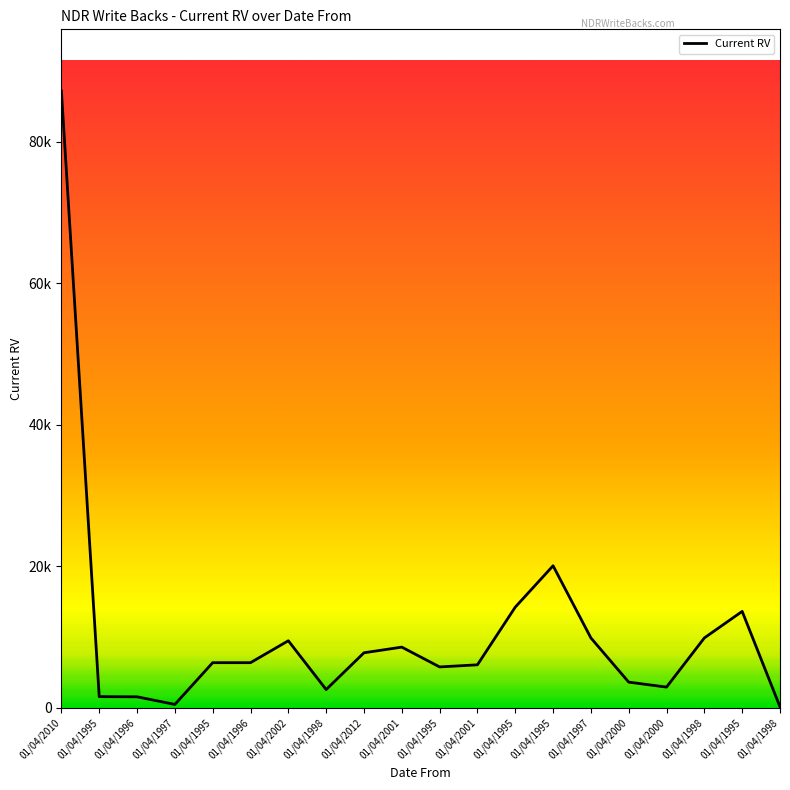

What is the minimum value shown in the chart?

160